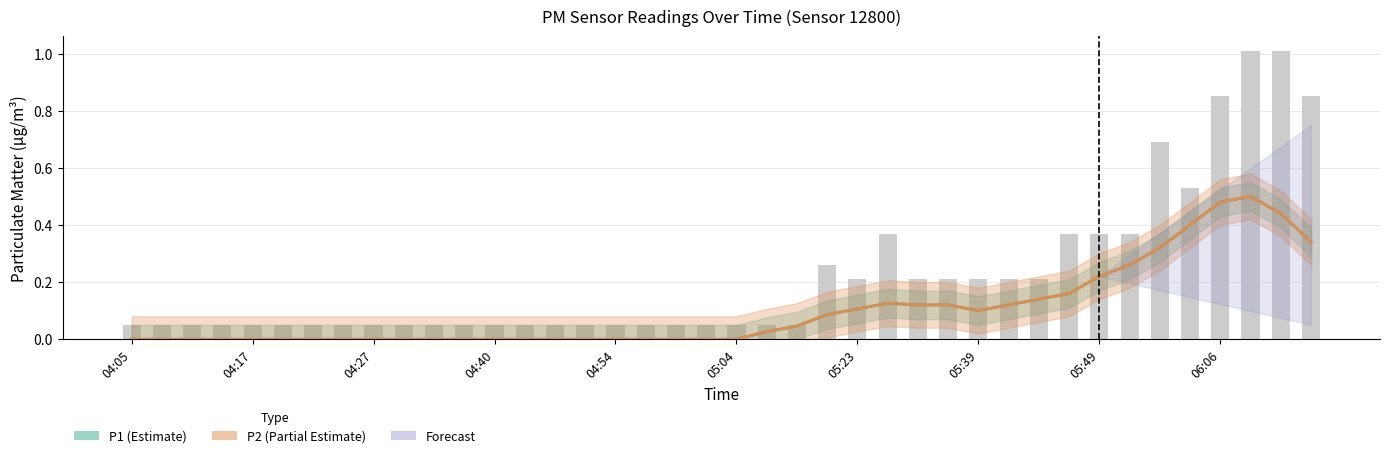

Does the chart contain stacked bars?

No